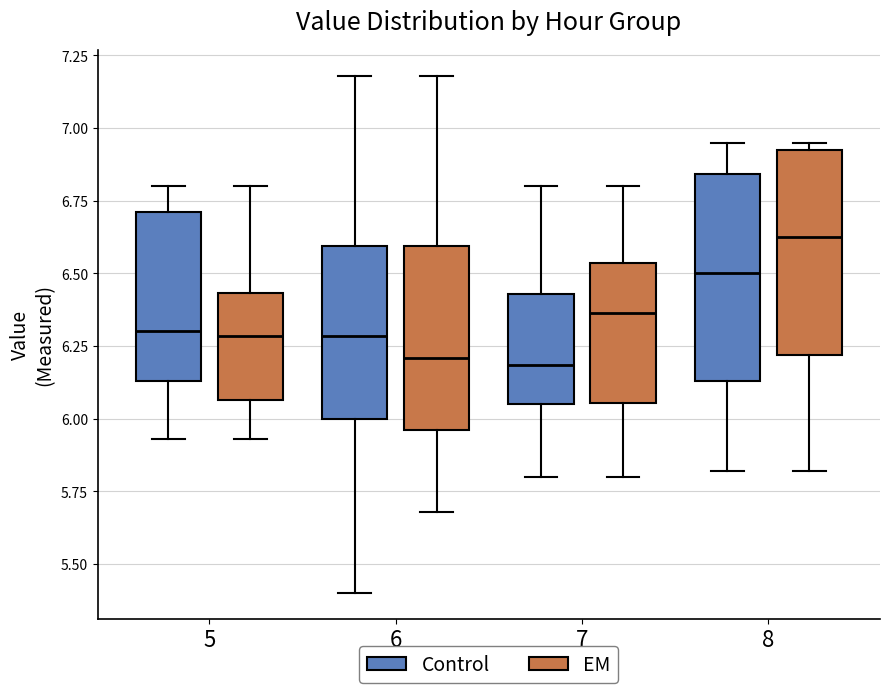

Where does the lower whisker of the box for 8 (Control) end on the y-axis? The values are not printed on the chart, so give them approximately, as read against the axis.

5.80